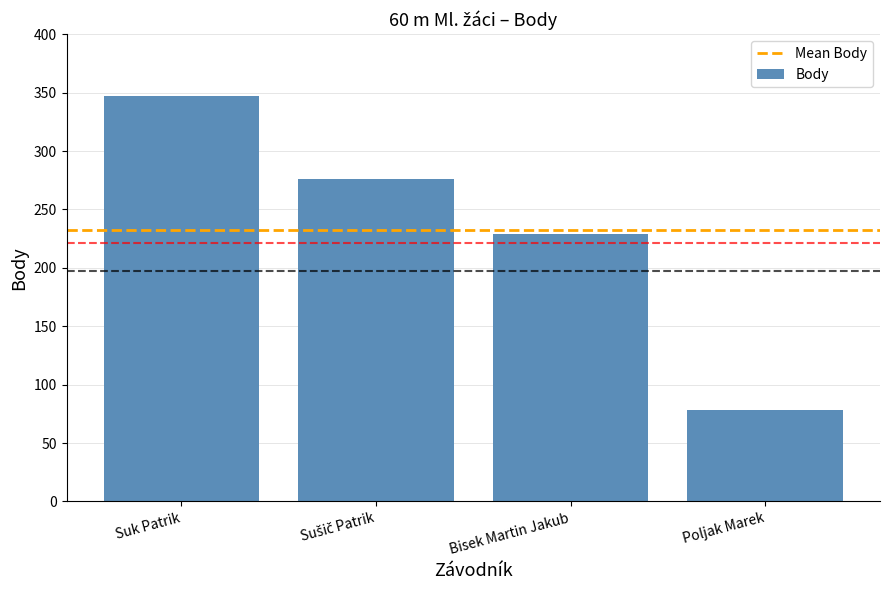

Count the number of categories in the chart.

4